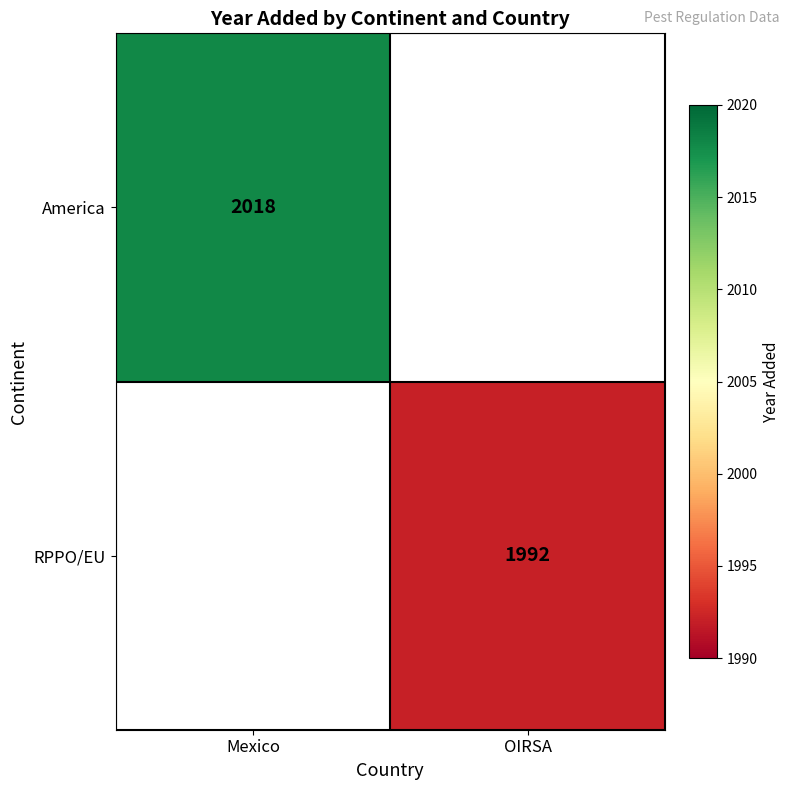

Which label corresponds to the smallest value in the chart?

OIRSA